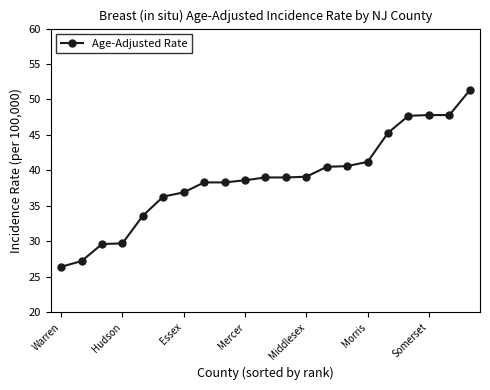

What is the average value?

38.8